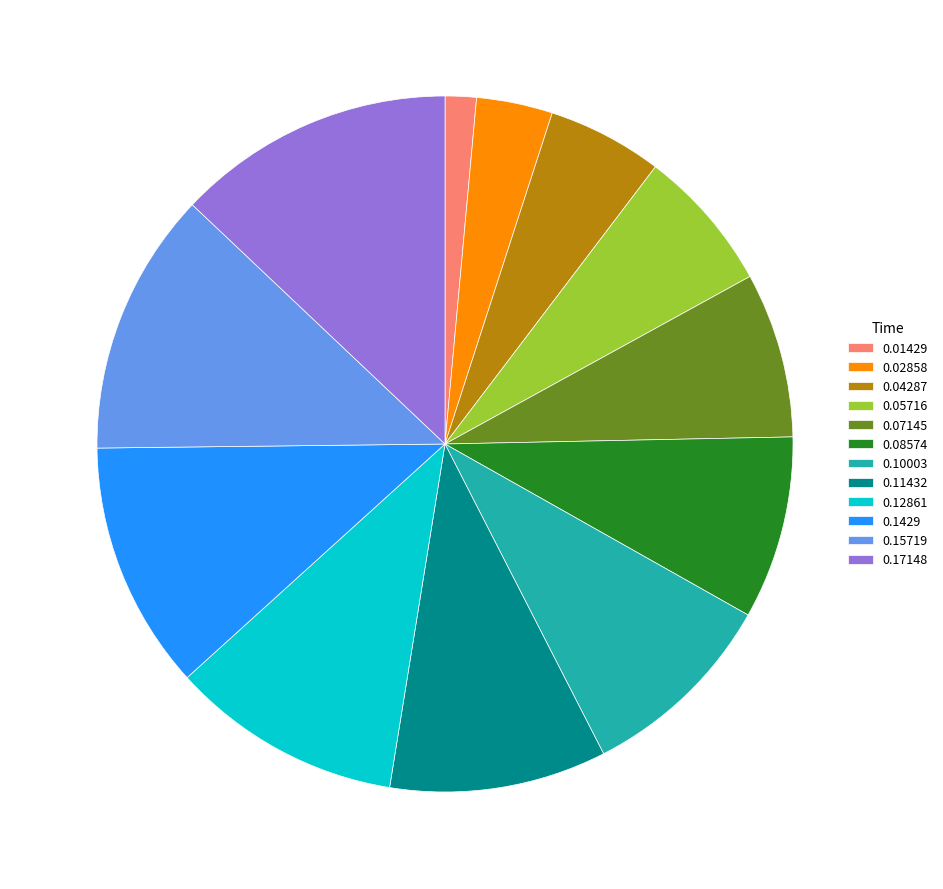

Does 0.08574 account for over 50% of the chart?

No